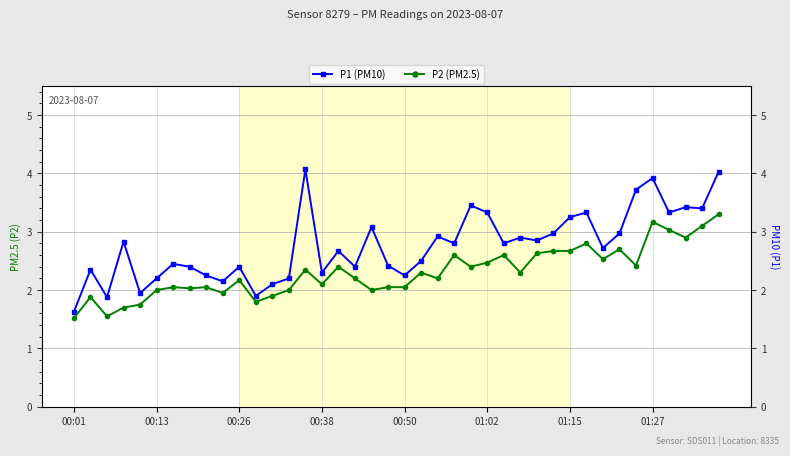

What value does the P2 (PM2.5) series have at 00:38?

2.1